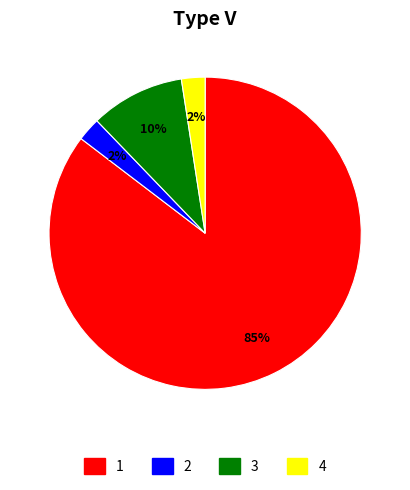

Count the number of slices in the pie.

4